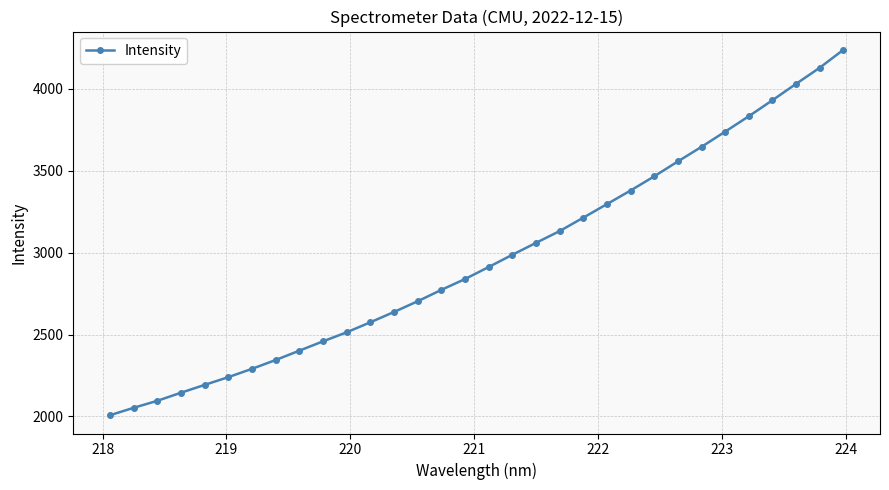

How many lines are shown in the chart?

1